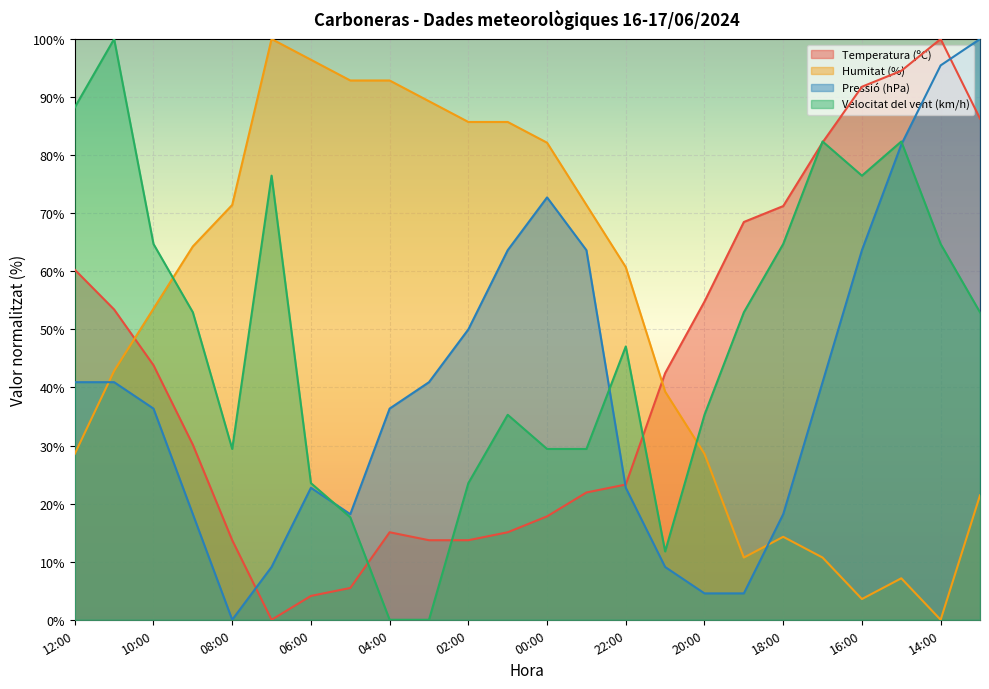

Reading left to right, transcribe all the data shown in this chart.

Temperatura (ºC): 12:00=60.3	11:00=53.4	10:00=43.8	09:00=30.1	08:00=13.7	07:00=0.0	06:00=4.1	05:00=5.5	04:00=15.1	03:00=13.7	02:00=13.7	01:00=15.1	00:00=17.8	23:00=21.9	22:00=23.3	21:00=42.5	20:00=54.8	19:00=68.5	18:00=71.2	17:00=82.2	16:00=91.8	15:00=94.5	14:00=100.0	13:00=86.3
Humitat (%): 12:00=28.6	11:00=42.9	10:00=53.6	09:00=64.3	08:00=71.4	07:00=100.0	06:00=96.4	05:00=92.9	04:00=92.9	03:00=89.3	02:00=85.7	01:00=85.7	00:00=82.1	23:00=71.4	22:00=60.7	21:00=39.3	20:00=28.6	19:00=10.7	18:00=14.3	17:00=10.7	16:00=3.6	15:00=7.1	14:00=0.0	13:00=21.4
Pressió (hPa): 12:00=40.9	11:00=40.9	10:00=36.4	09:00=18.2	08:00=0.0	07:00=9.1	06:00=22.7	05:00=18.2	04:00=36.4	03:00=40.9	02:00=50.0	01:00=63.6	00:00=72.7	23:00=63.6	22:00=22.7	21:00=9.1	20:00=4.5	19:00=4.5	18:00=18.2	17:00=40.9	16:00=63.6	15:00=81.8	14:00=95.5	13:00=100.0
Velocitat del vent (km/h): 12:00=88.2	11:00=100.0	10:00=64.7	09:00=52.9	08:00=29.4	07:00=76.5	06:00=23.5	05:00=17.6	04:00=0.0	03:00=0.0	02:00=23.5	01:00=35.3	00:00=29.4	23:00=29.4	22:00=47.1	21:00=11.8	20:00=35.3	19:00=52.9	18:00=64.7	17:00=82.4	16:00=76.5	15:00=82.4	14:00=64.7	13:00=52.9